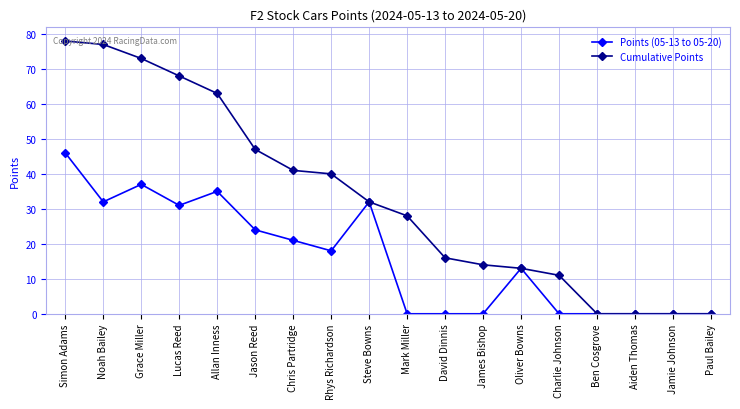

What is the difference between the maximum and minimum values in the Points (05-13 to 05-20) series?

46